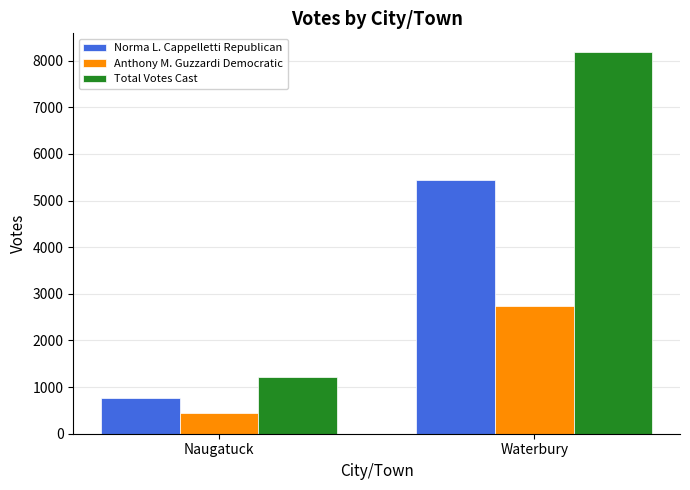

Reading left to right, list all the values displayed in this chart.

Norma L. Cappelletti Republican: 775	5437
Anthony M. Guzzardi Democratic: 448	2742
Total Votes Cast: 1223	8179